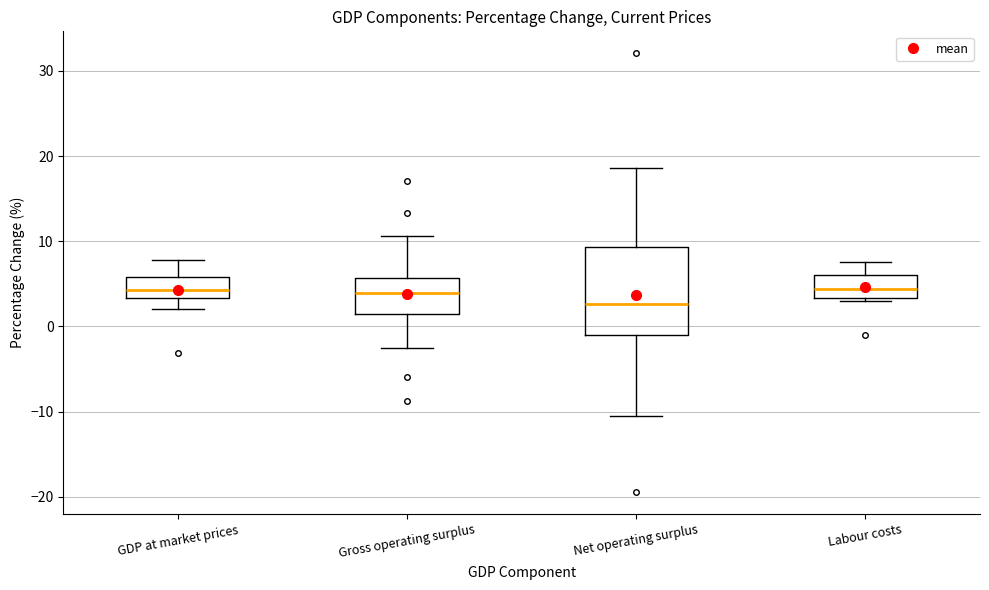

Reading left to right, transcribe this box plot: for each box, give where its median line is, the range the box spans, and where its two whiskers end, as read against the y-axis. The values are not printed on the chart, so give them approximately, as read against the axis.

GDP at market prices: median 4, box 3 to 6, whiskers 2 to 8
Gross operating surplus: median 4, box 2 to 6, whiskers -3 to 11
Net operating surplus: median 3, box -1 to 9, whiskers -11 to 19
Labour costs: median 4, box 3 to 6, whiskers 3 (just below the box's lower edge) to 8